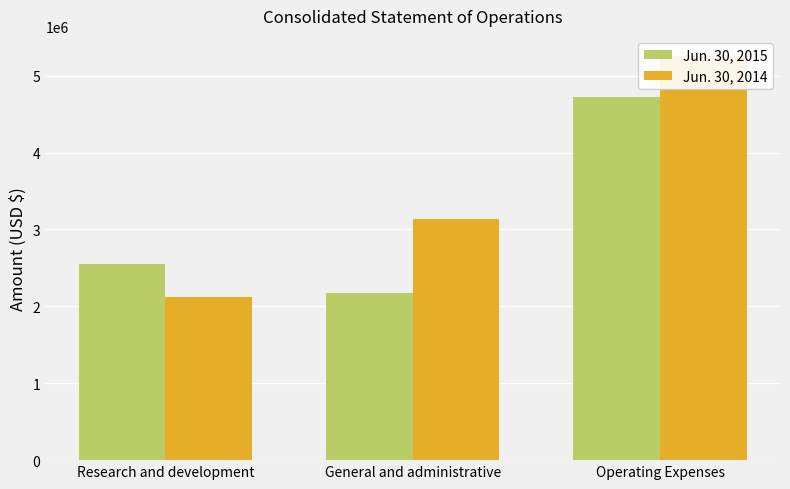

What is the sum of all Jun. 30, 2014 values?

10507252